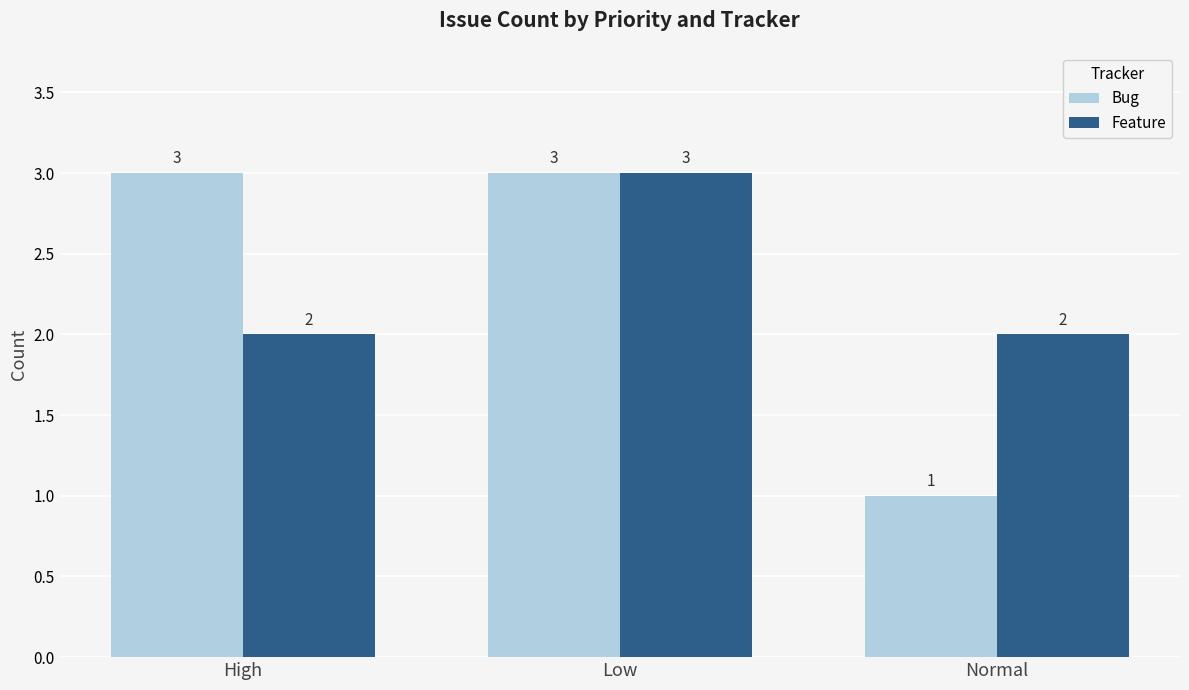

Reading left to right, list all the values displayed in this chart.

Bug: High=3	Low=3	Normal=1
Feature: High=2	Low=3	Normal=2